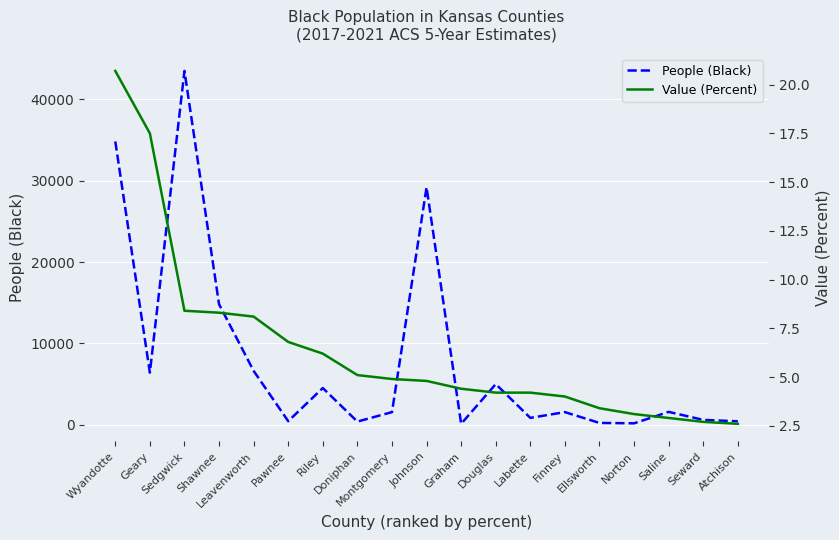

What position from the right is Doniphan?

12